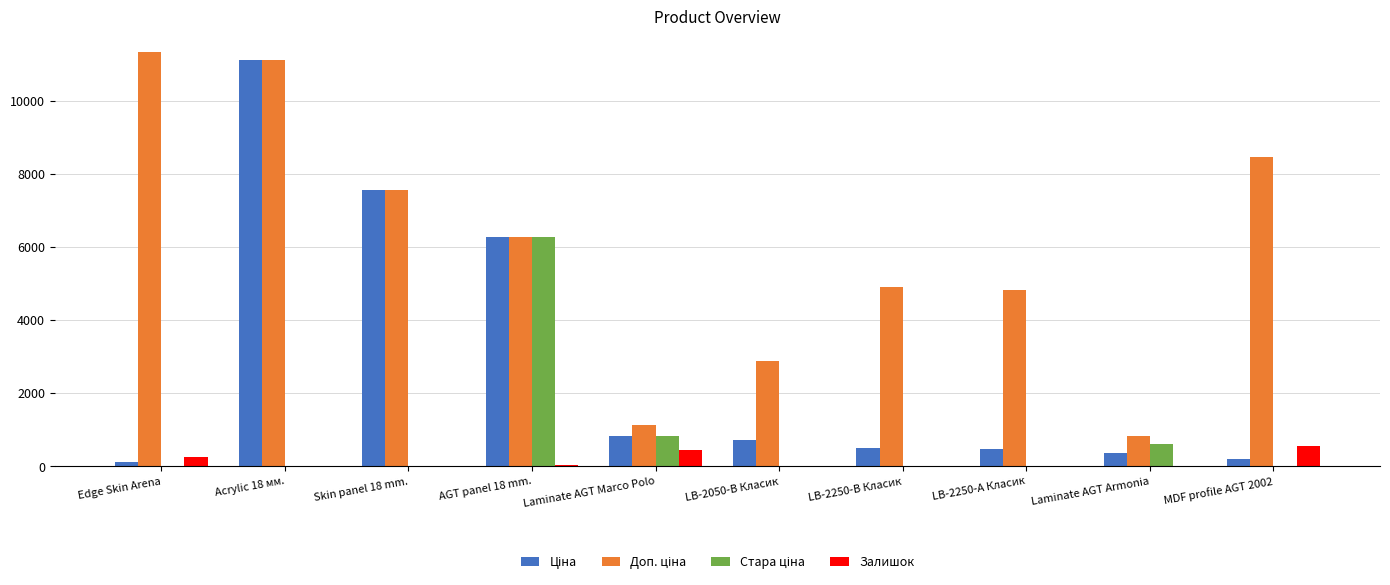

True or false: Залишок has a value of 260.0 at Edge Skin Arena.

True